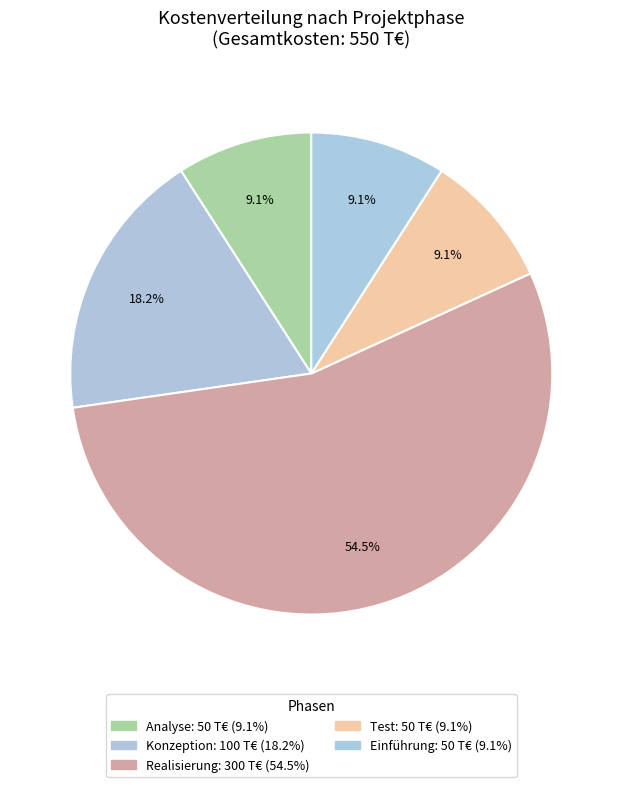

To the nearest percent, what is the average slice percentage?

20%